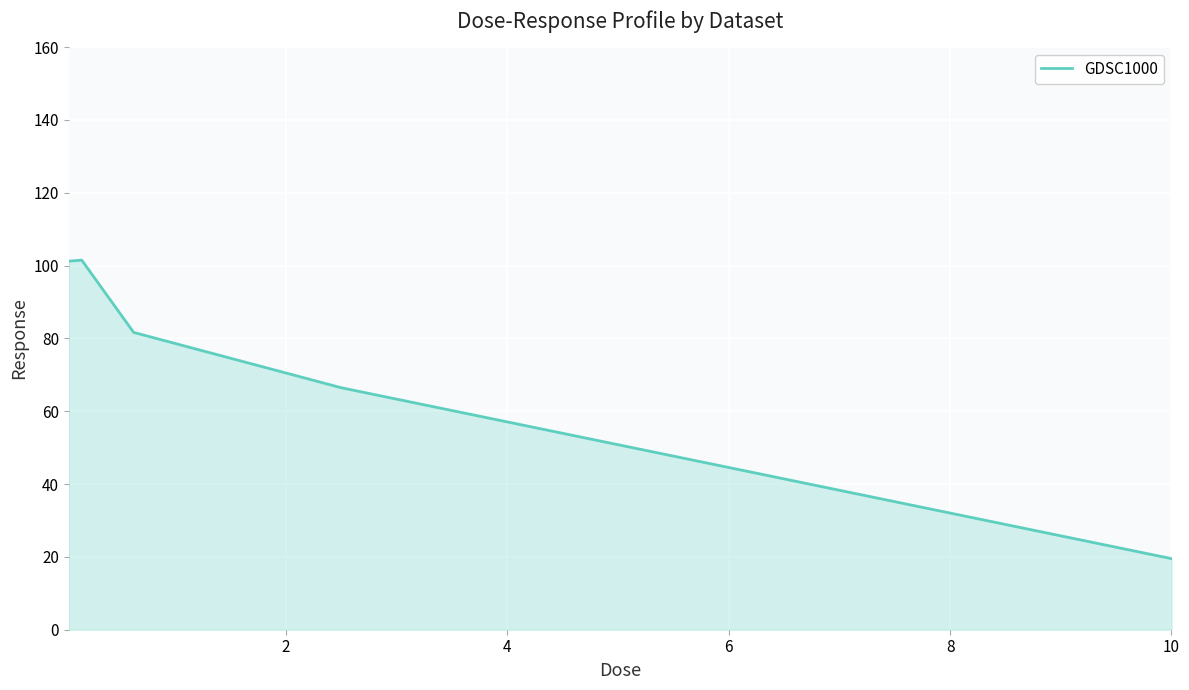

What is the greatest value displayed?

101.5